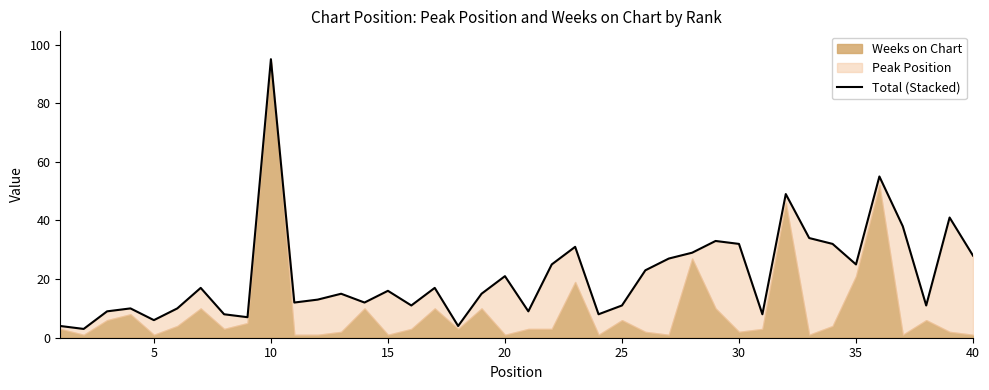

Which label corresponds to the smallest value in the chart?

5